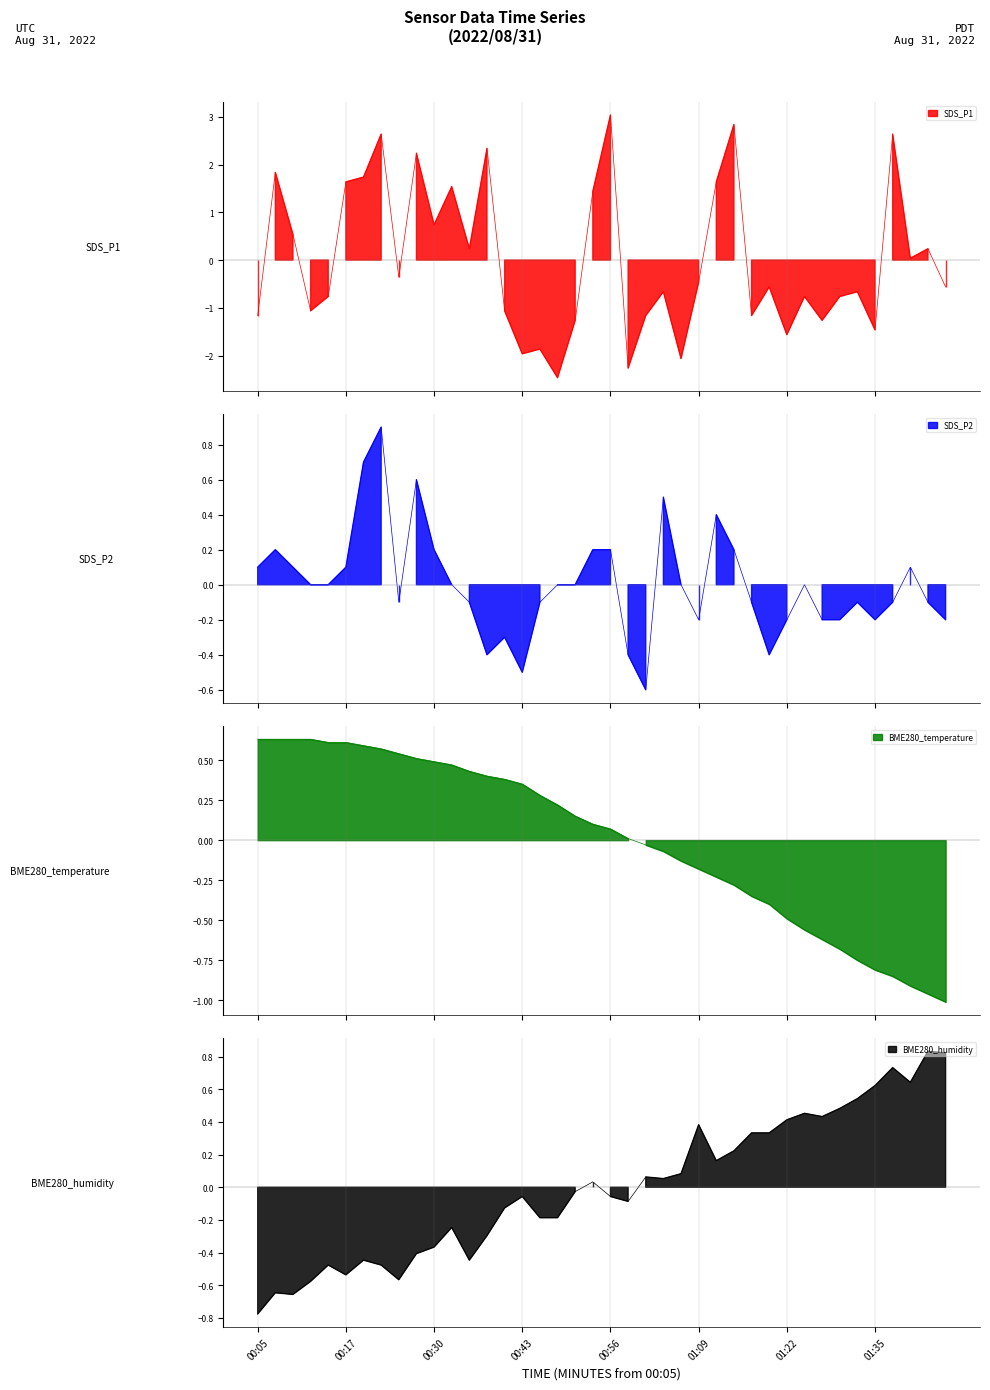

Which series has the largest total across all categories?

BME280_humidity